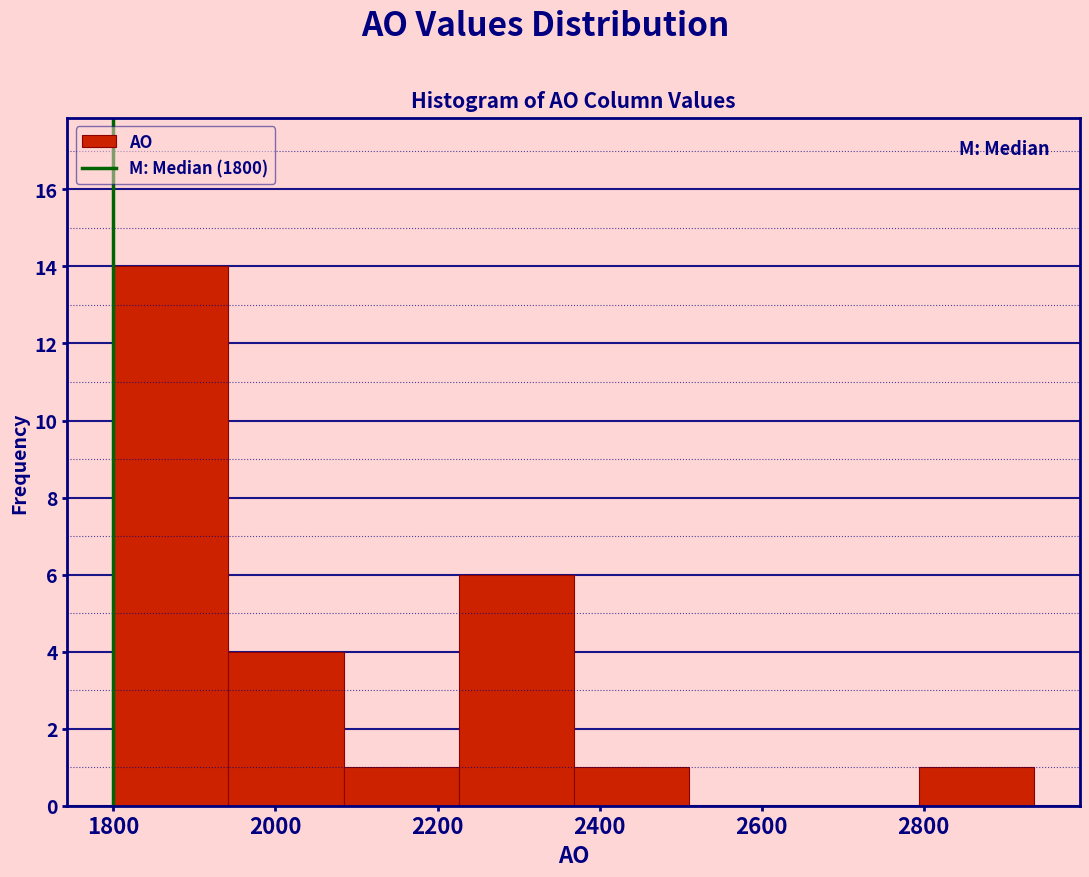

How tall is the bar that spans 1942 to 2084 on the x-axis? Neither the bar edges nor the heights are printed on the chart, so give them approximately, as read against the axes.

4